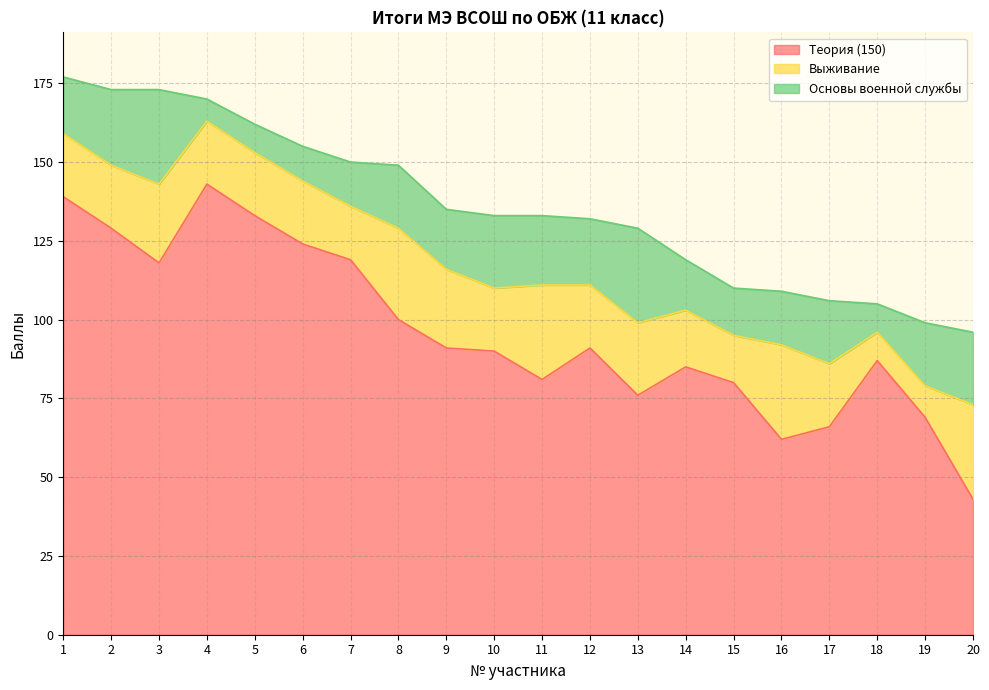

Does the chart display data point markers on the line(s)?

No